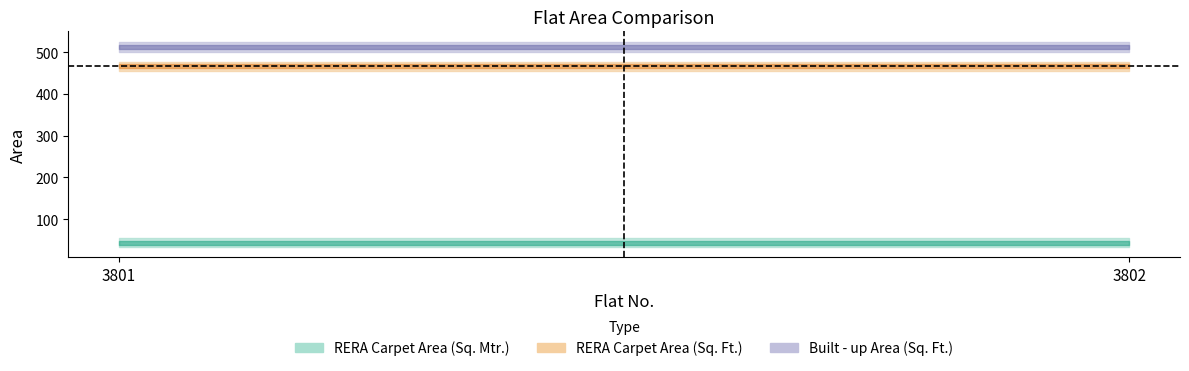

True or false: RERA Carpet Area (Sq. Ft.) has a value of 765.0 at 3801.

False